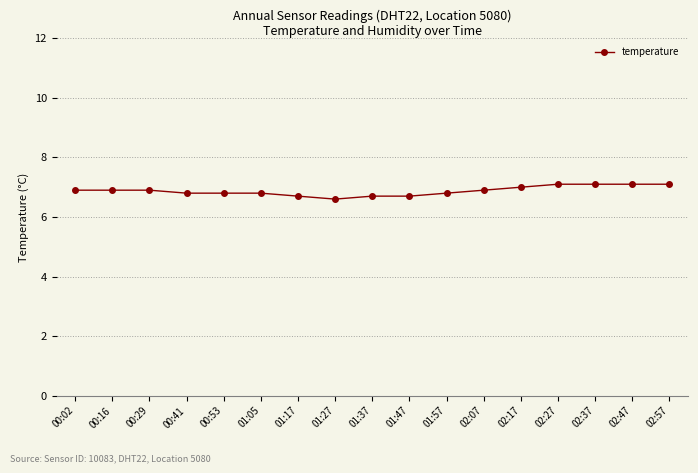

What is the sum of all values?

116.9